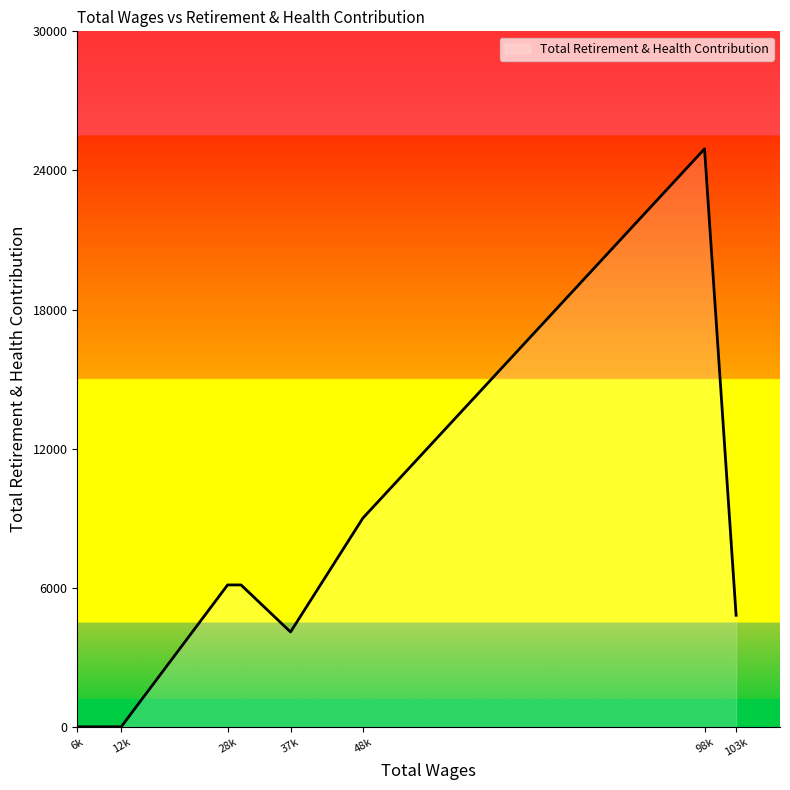

What is the greatest value displayed?

24931